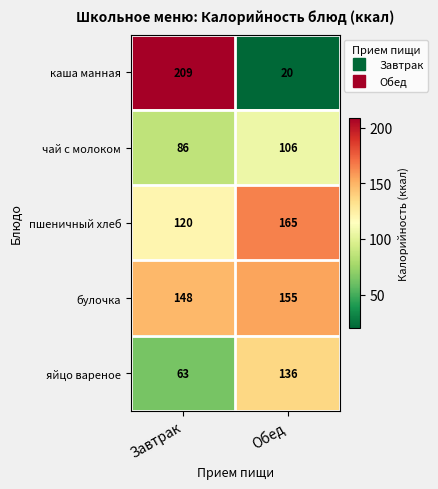

What is the difference between the maximum and minimum values in the пшеничный хлеб series?

45